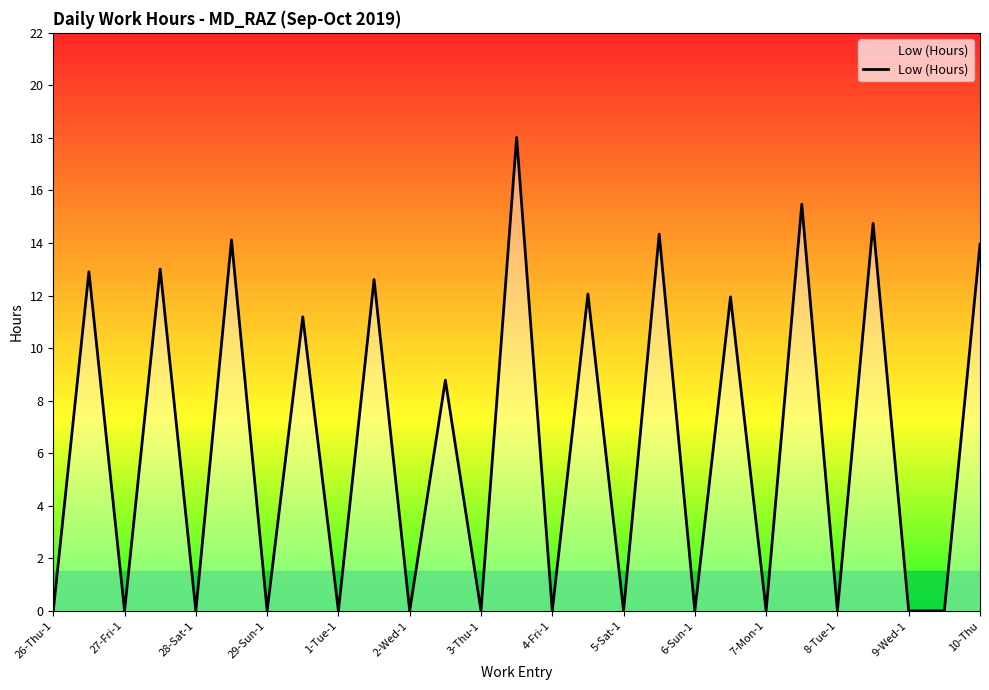

What is the average value?

6.4